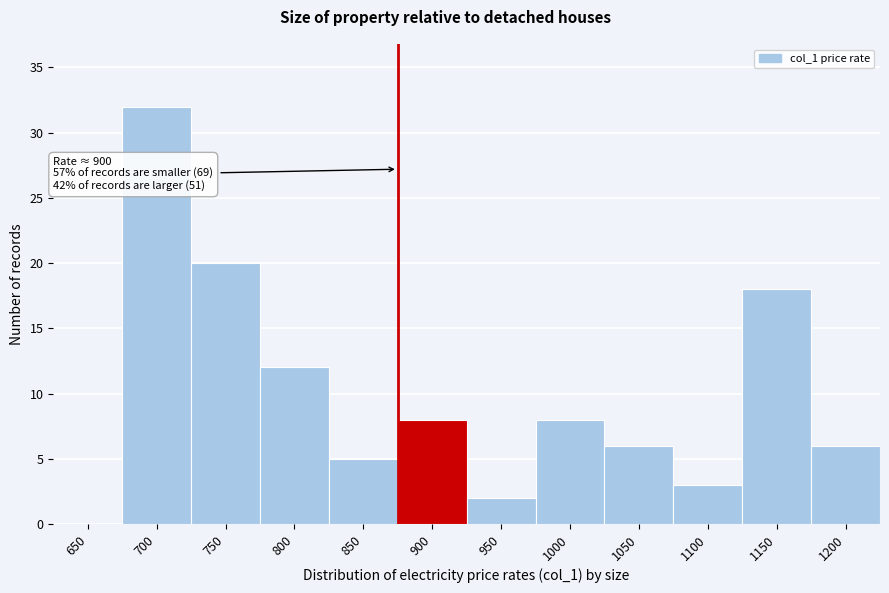

Reading left to right, transcribe all the data shown in this chart.

650=0	700=32	750=20	800=12	850=5	900=8	950=2	1000=8	1050=6	1100=3	1150=18	1200=6